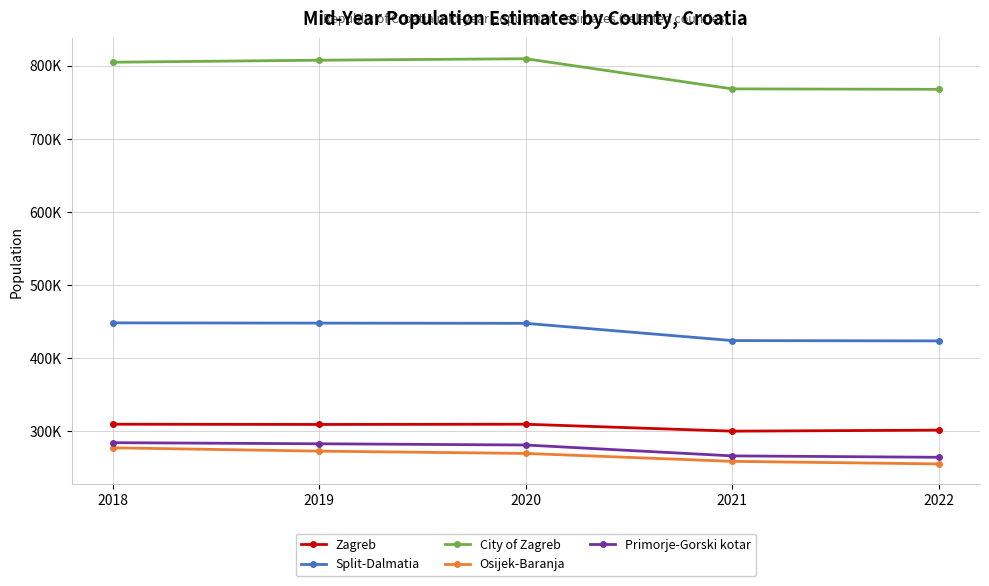

Does the chart have visible grid lines?

Yes